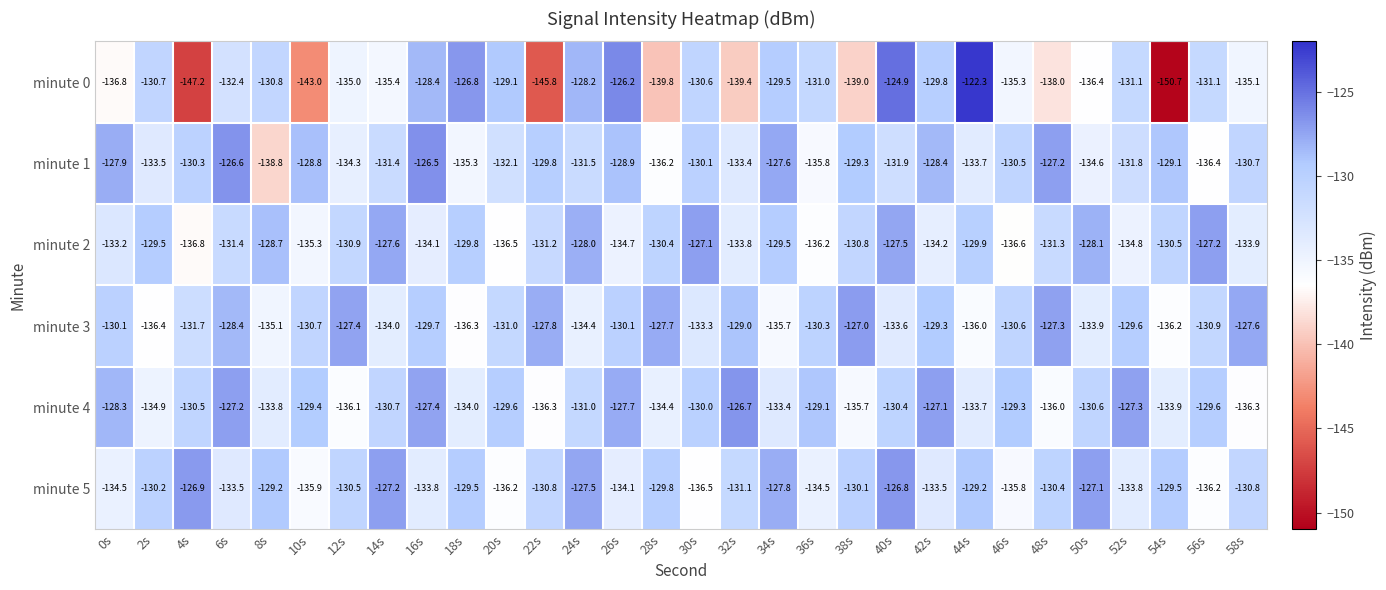

At which label does minute 2 first exceed -130?

2s